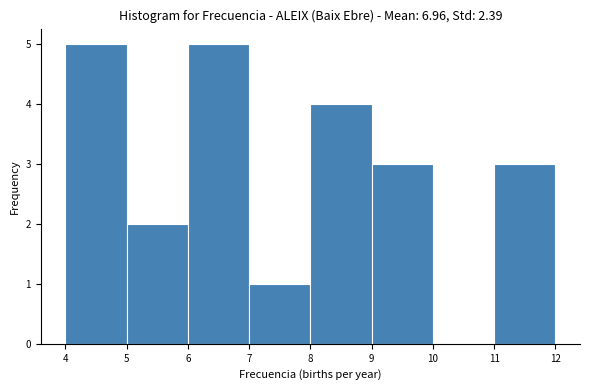

How tall is the bar that spans 11 to 12 on the x-axis? The values are not printed on the chart, so give them approximately, as read against the axis.

3